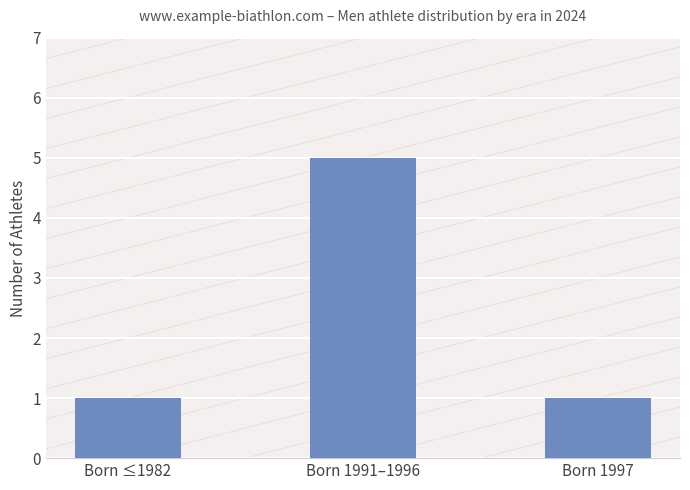

What is the label of the 3rd bar from the left?

Born 1997